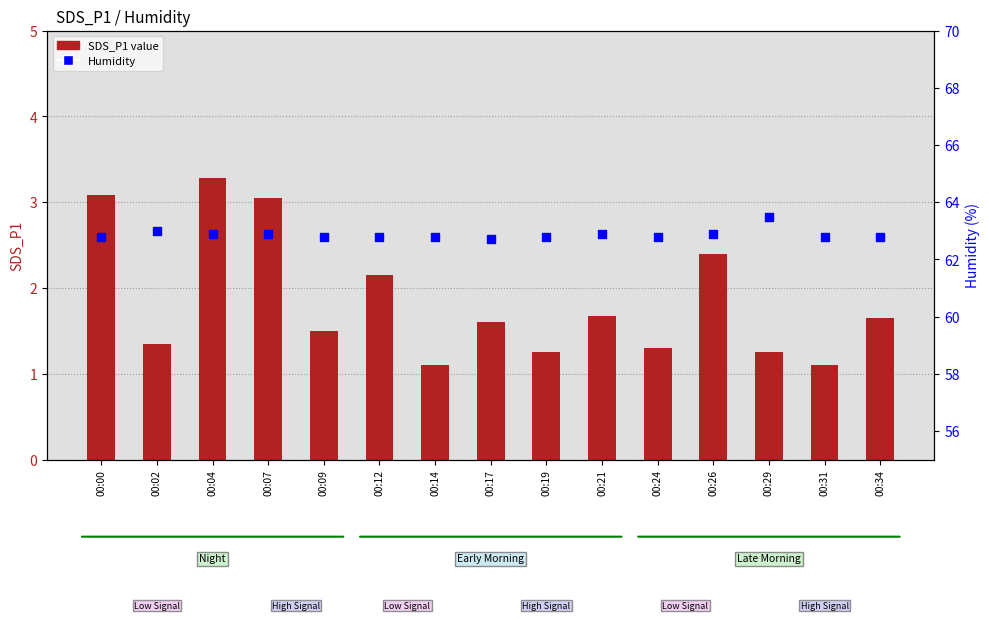

What is the total value across all series at 00:21?

64.6